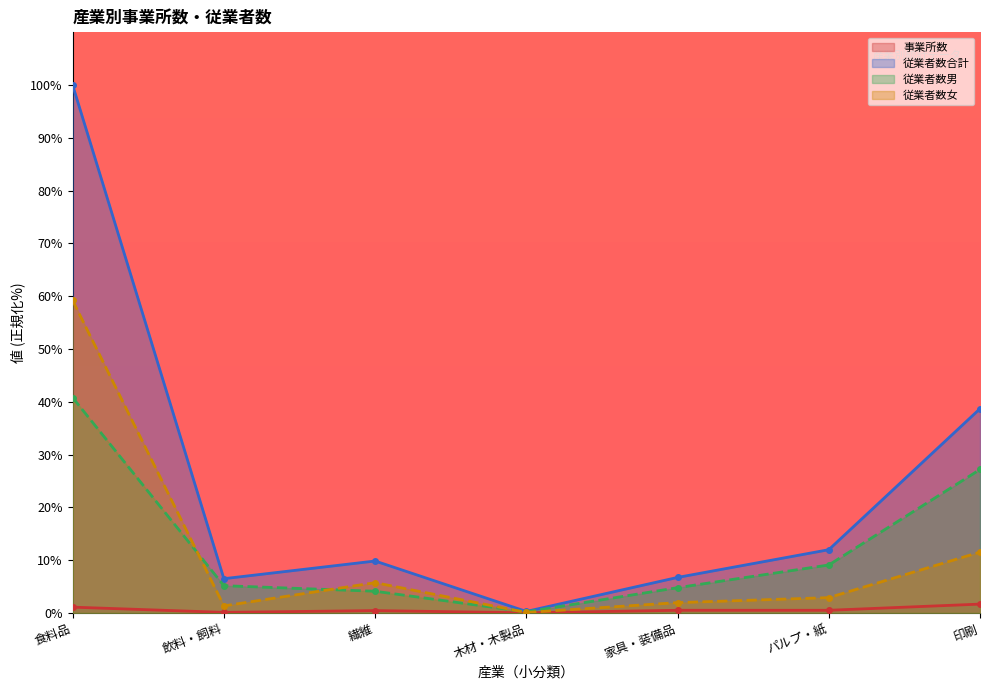

What is the approximate value of 従業者数男 at 木材・木製品?

0.2